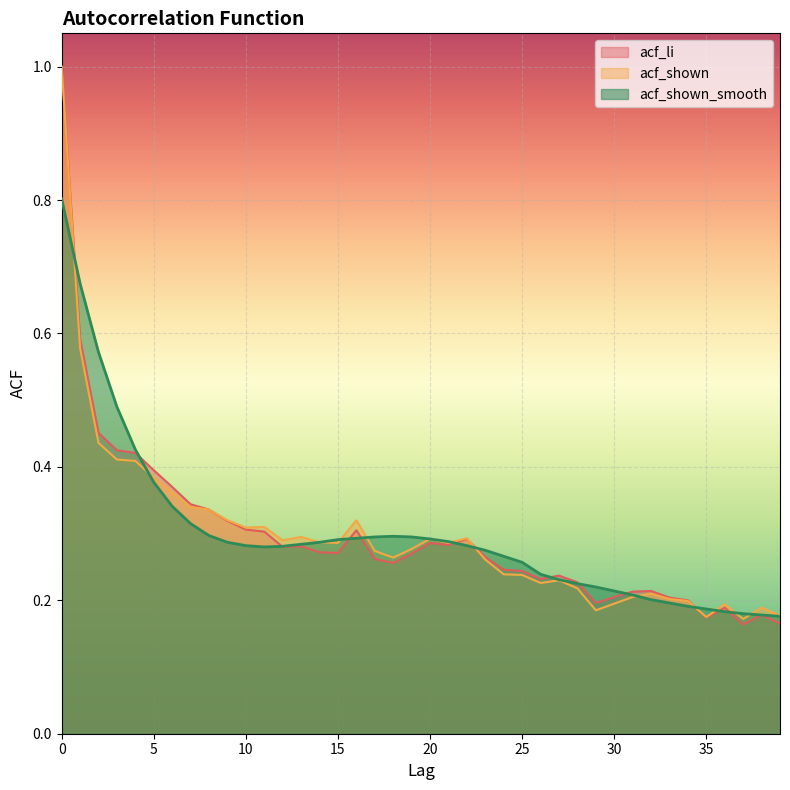

List the labels in order of acf_shown value, smallest first.

37, 35, 39, 29, 38, 36, 30, 34, 33, 31, 32, 28, 26, 27, 25, 24, 23, 18, 17, 19, 15, 21, 14, 12, 20, 22, 13, 10, 11, 9, 16, 8, 7, 6, 5, 4, 3, 2, 1, 0